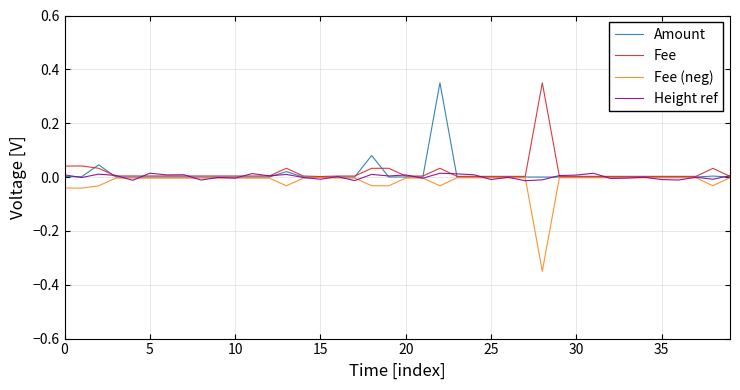

Is it true that Amount equals 0.0 at 20?

True